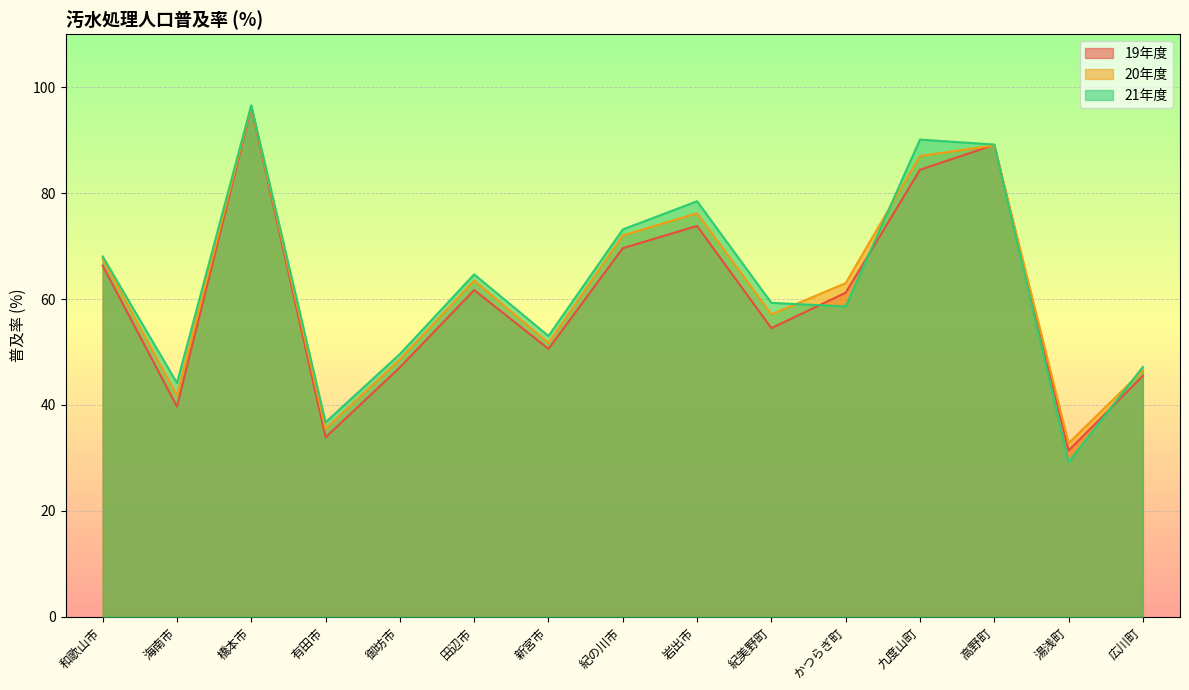

What is the spread (max minus min) of values at 御坊市?

2.5